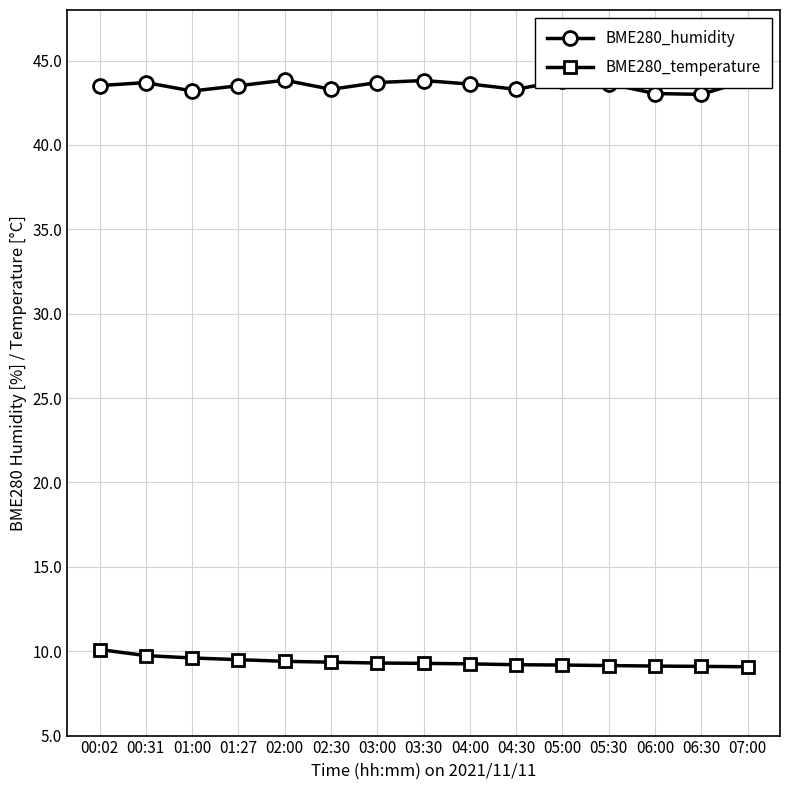

What is the label of the 1st point from the right?

07:00